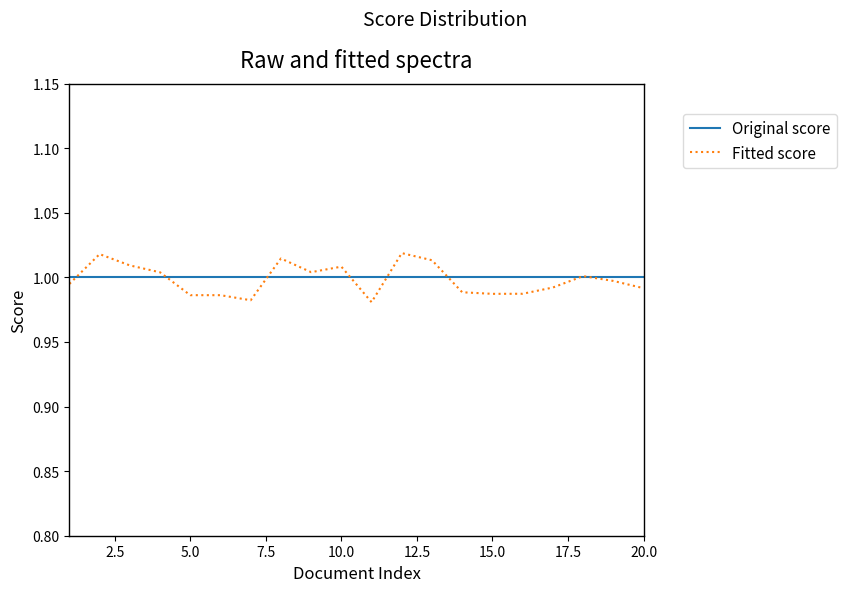

True or false: Fitted score has more than 0 interior local peaks.

True